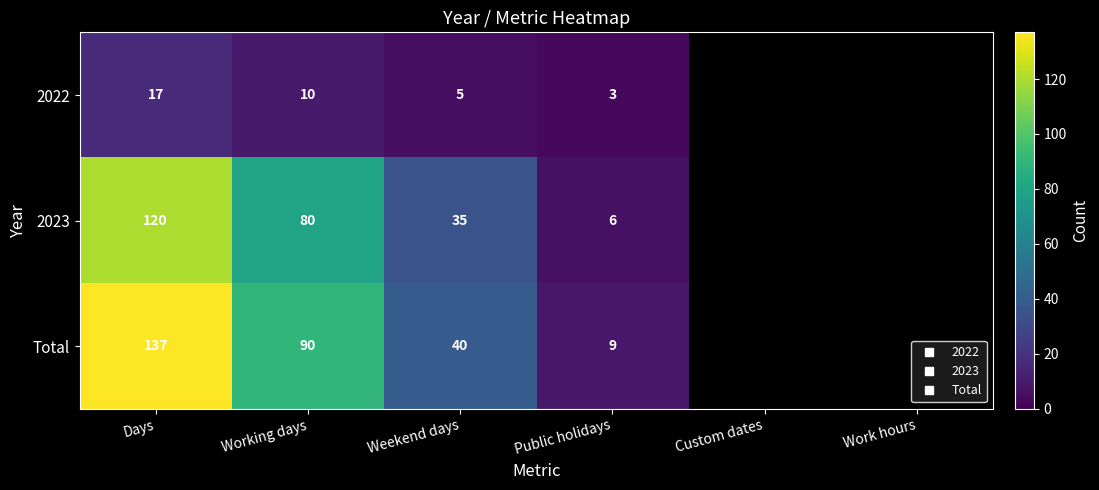

Which has a higher value, Custom dates or Weekend days?

Weekend days